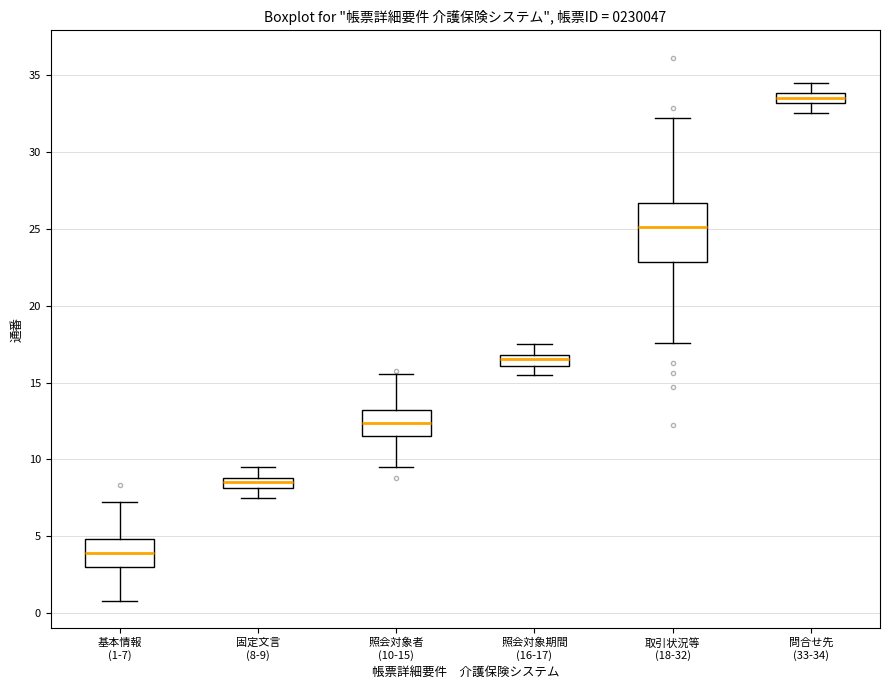

Comparing the boxes themselves (not the whiskers), which one is the tallest?

取引状況等 (18-32)